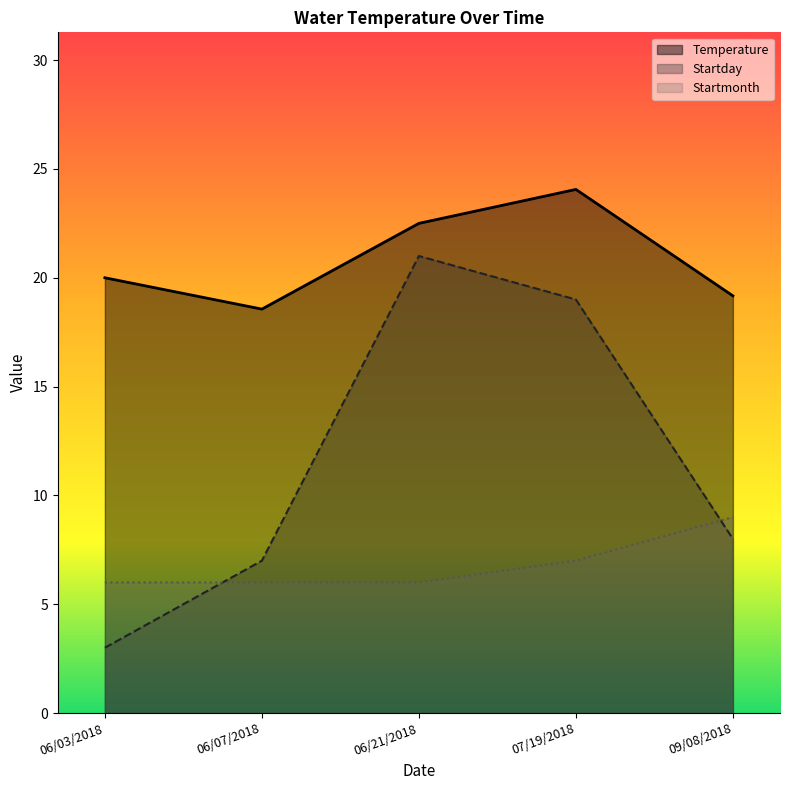

What is the lowest value of the Startday series?

3.0